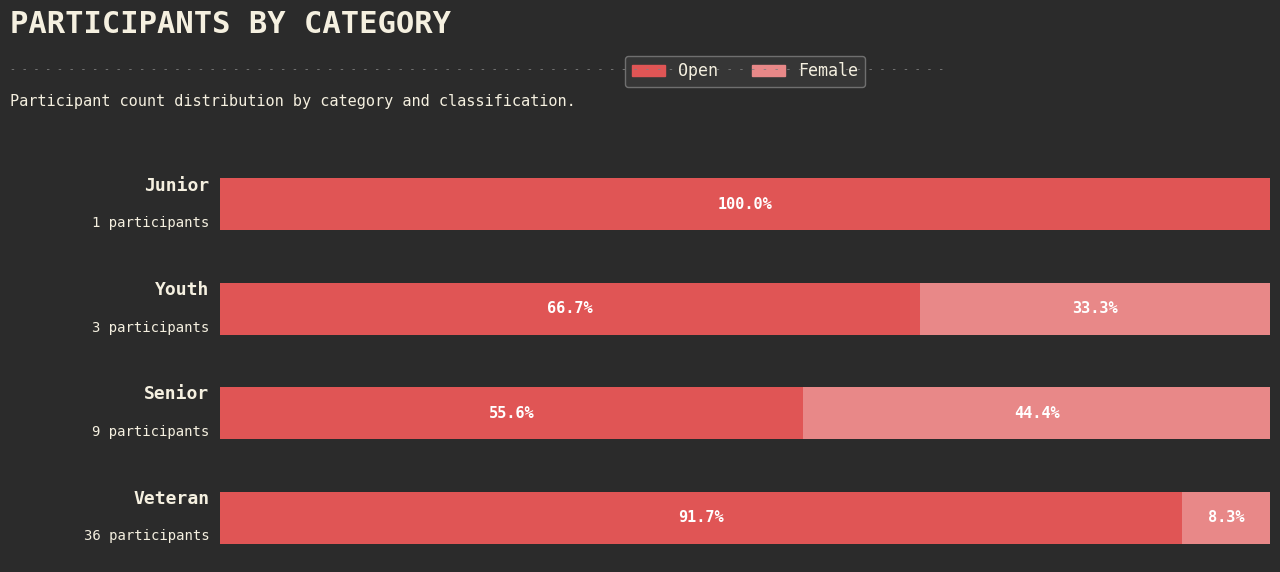

What are all the series names shown in the legend?

Open, Female